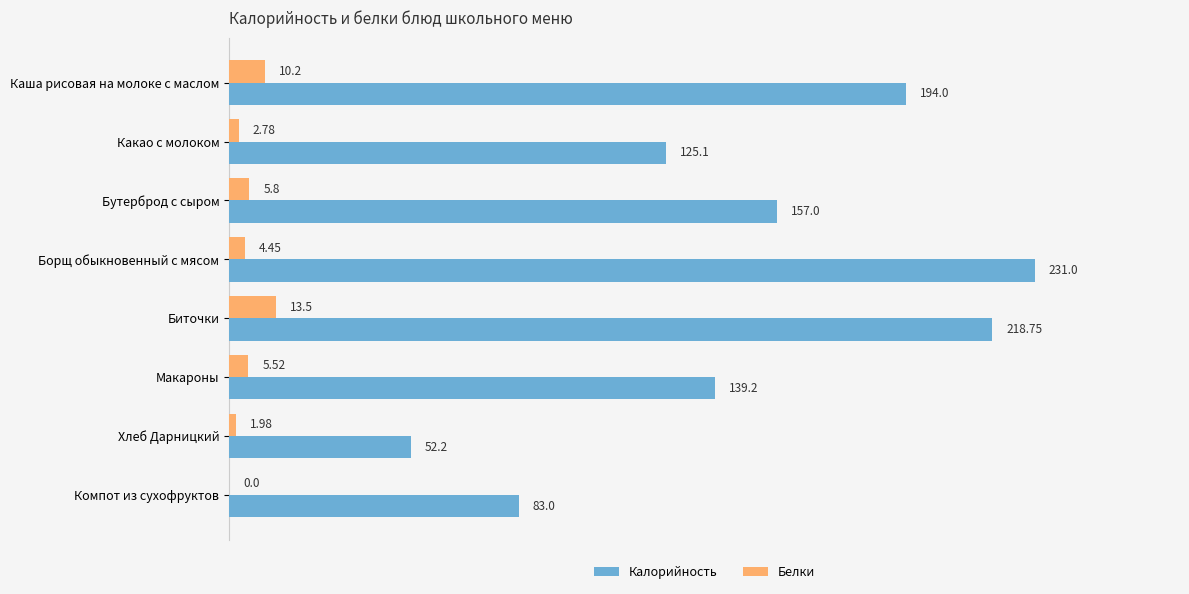

Where is Калорийность nearest to the value 141?

Макароны